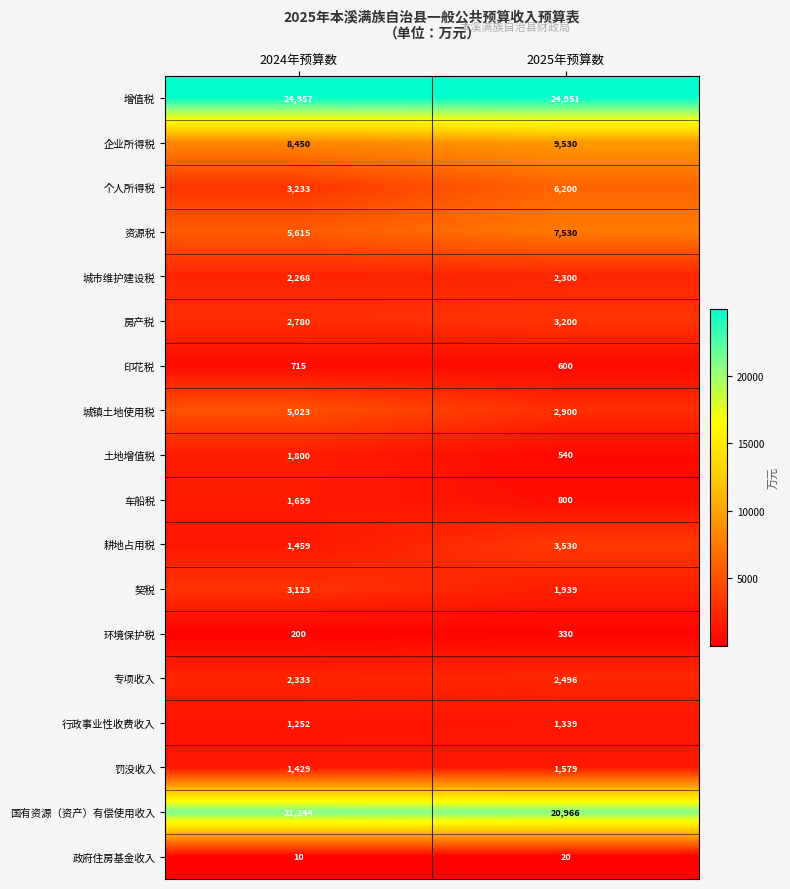

The value of 罚没收入 at 2025年预算数 is 1579. True or false?

True